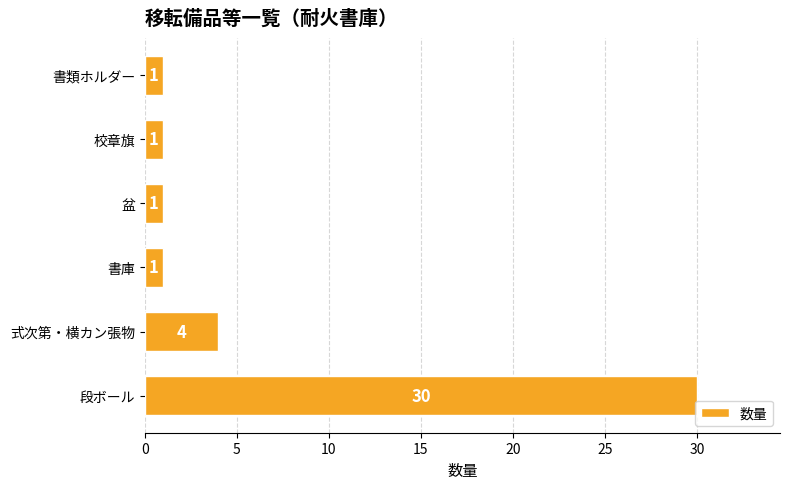

What is the label of the 4th bar from the bottom?

盆